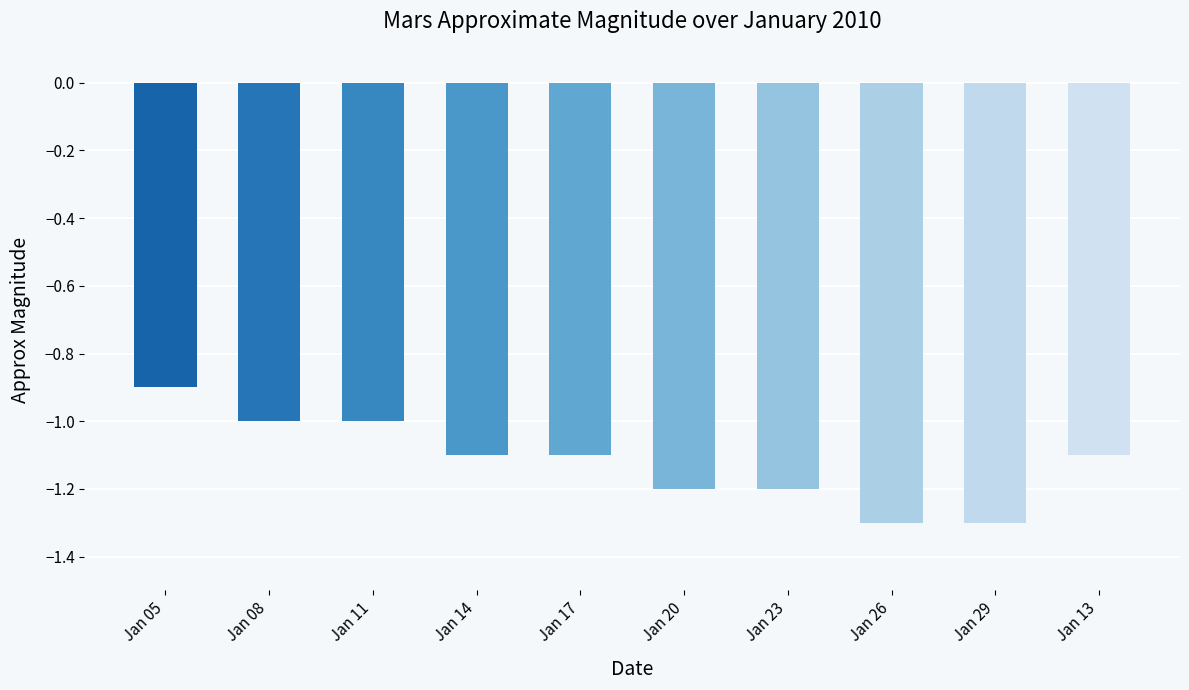

What is the change in value from Jan 08 to Jan 20?

-0.2